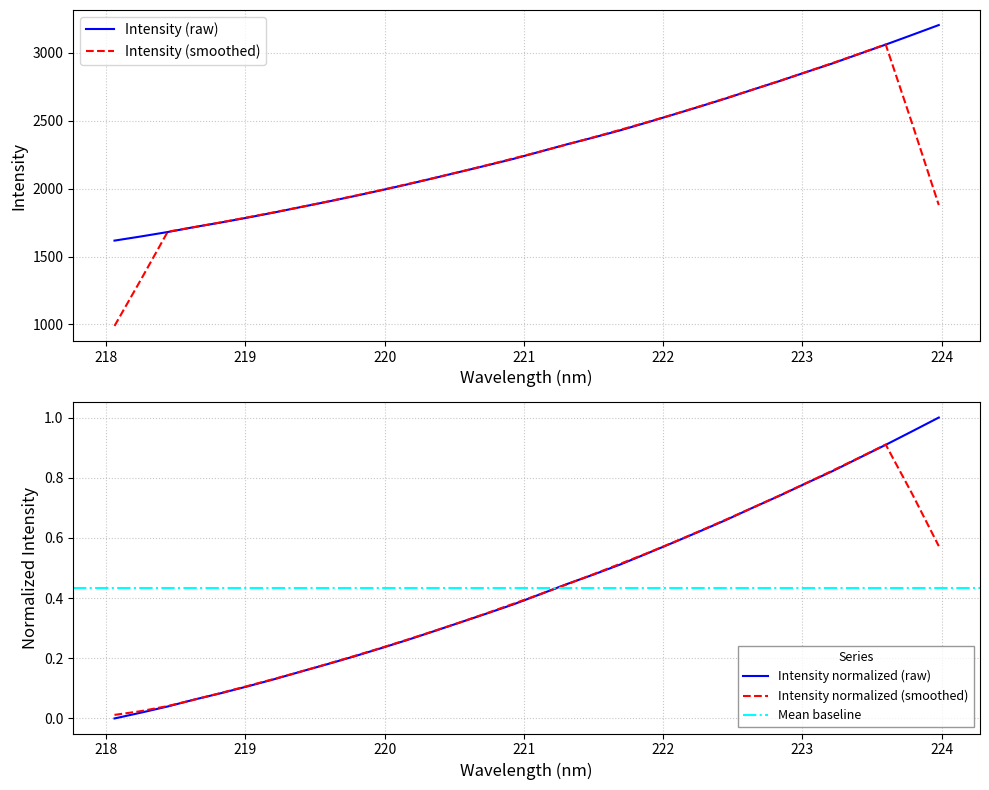

What is the minimum value for Intensity (raw)?

1617.0